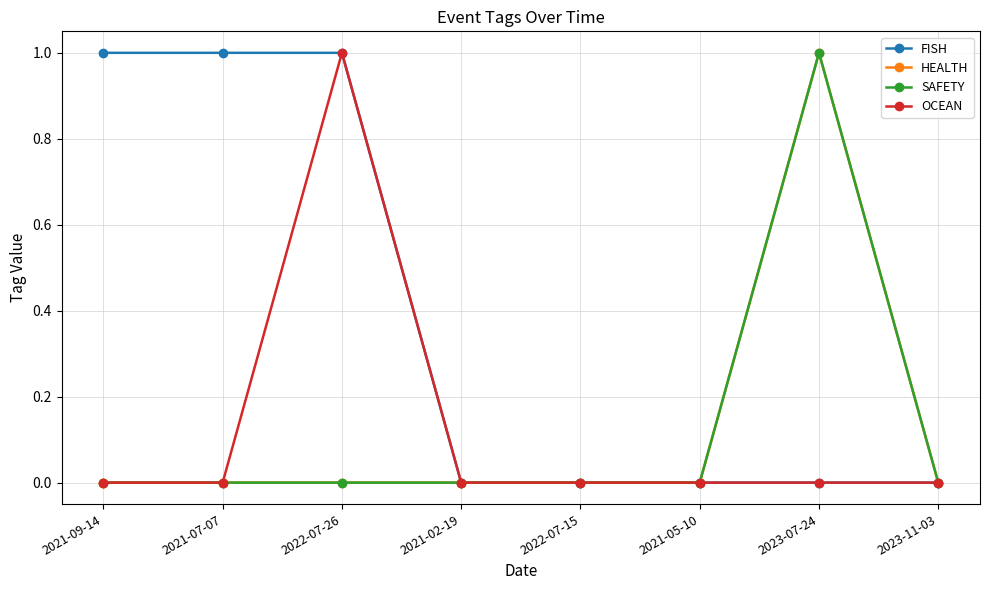

What is the sum of the FISH values at 2021-09-14 and 2021-02-19?

1